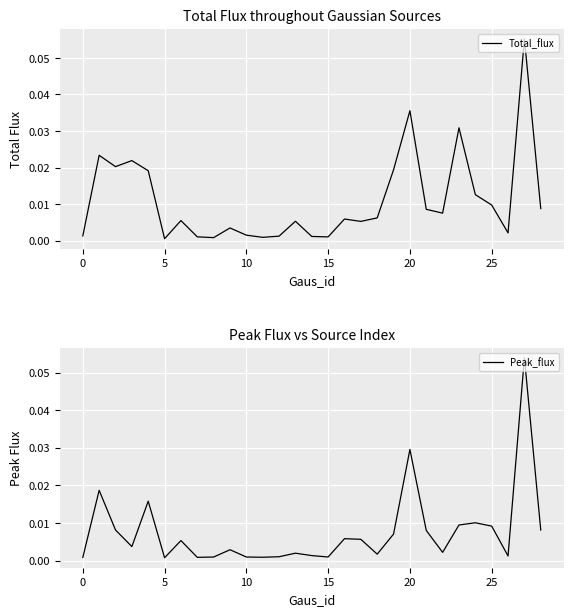

How many interior local valleys does the Peak_flux series have?

8